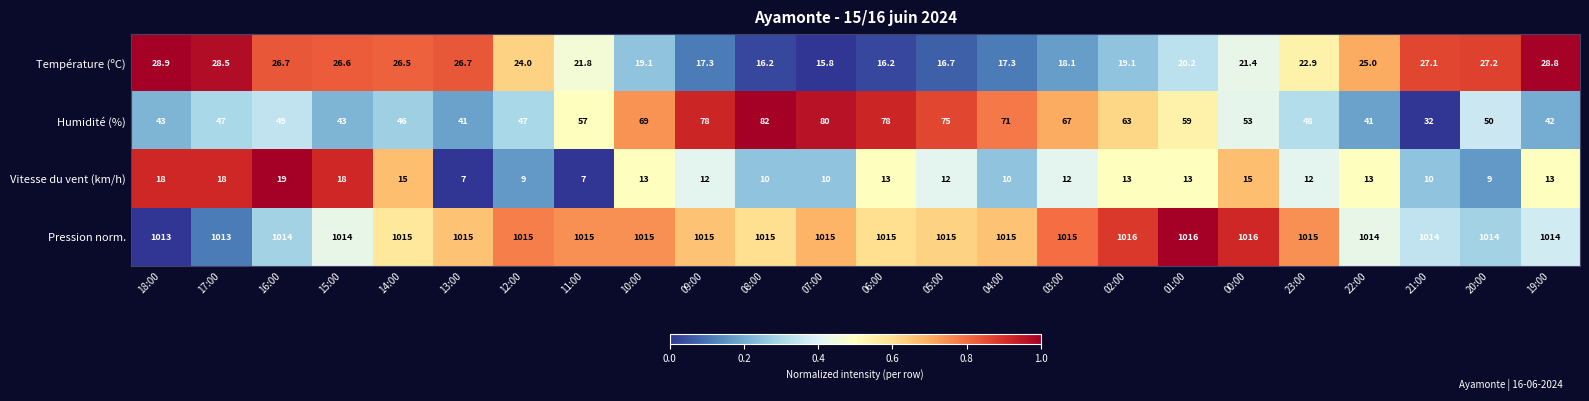

Count the number of categories in the chart.

24